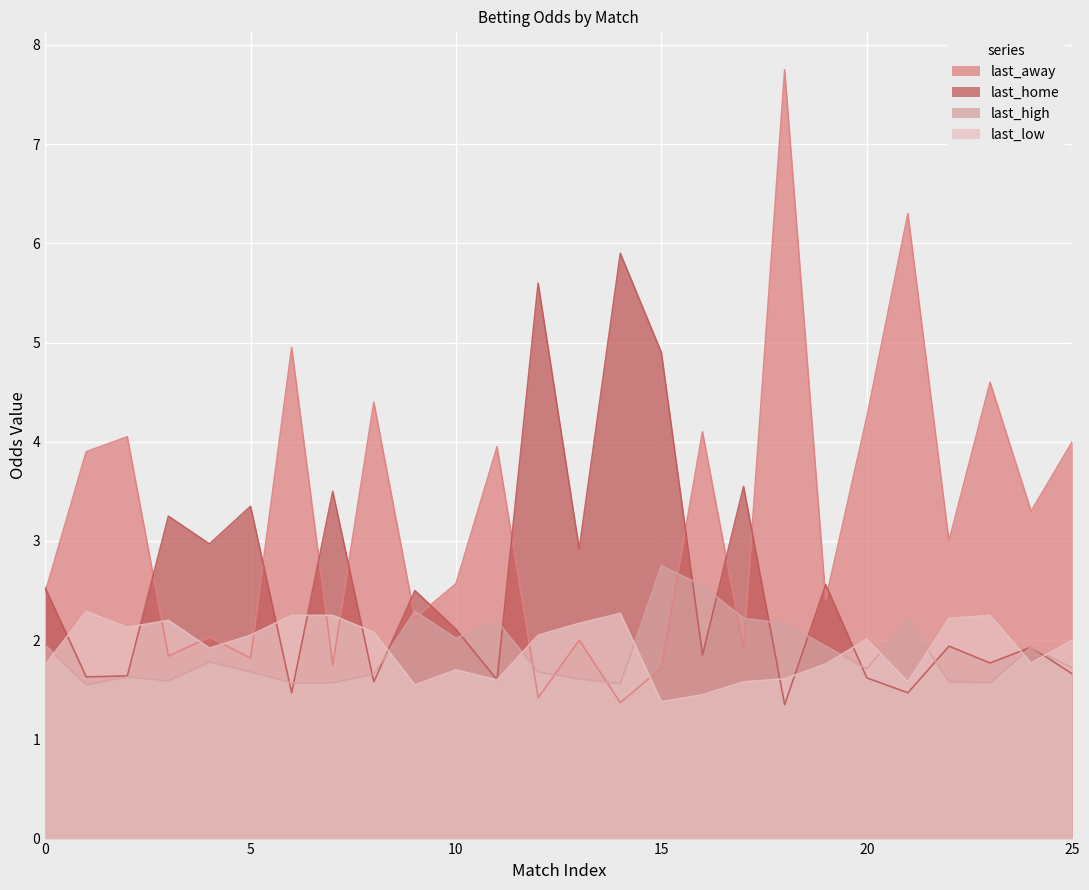

True or false: last_away has a value of 1.5 at 5.

False